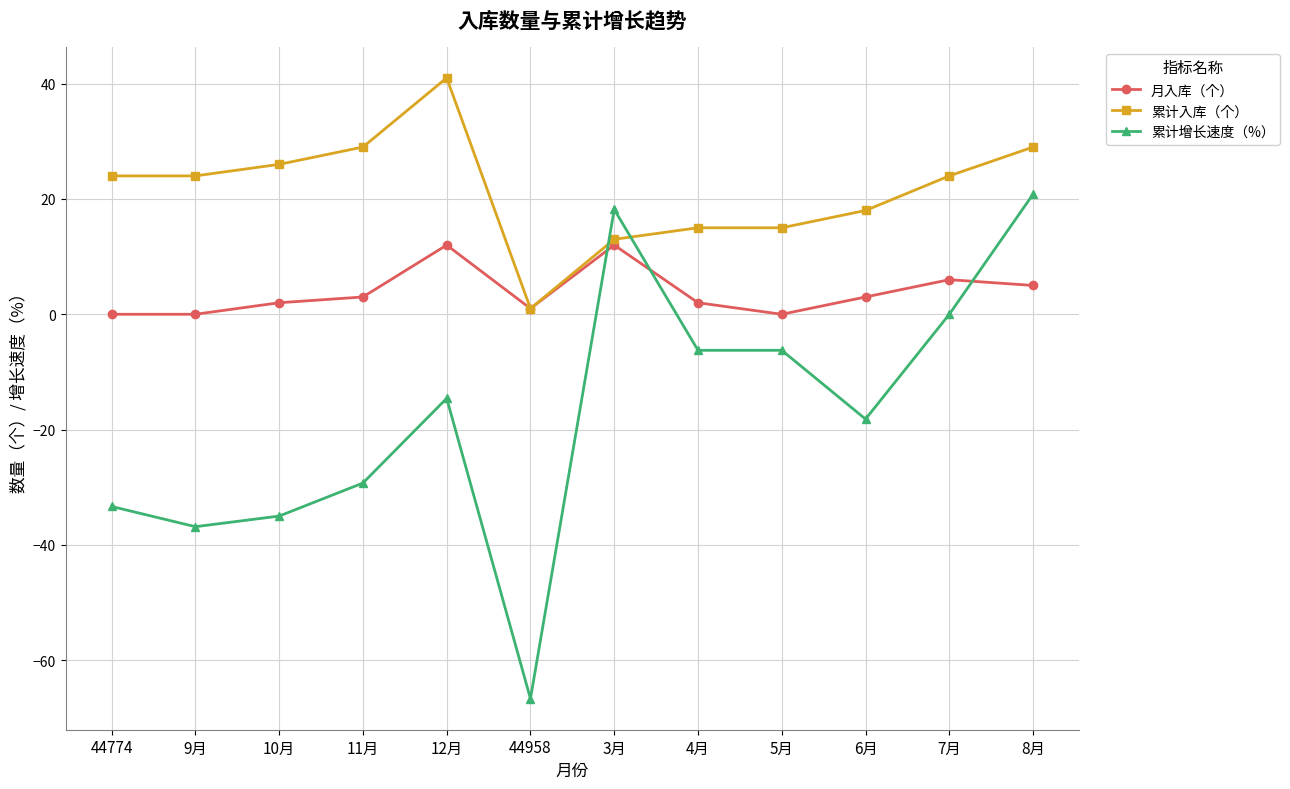

The value of 累计入库（个） at 12月 is 41.0. True or false?

True